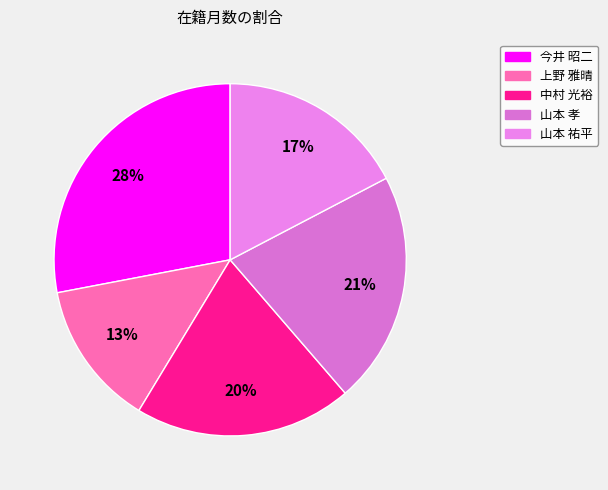

How many slices are in this pie chart?

5